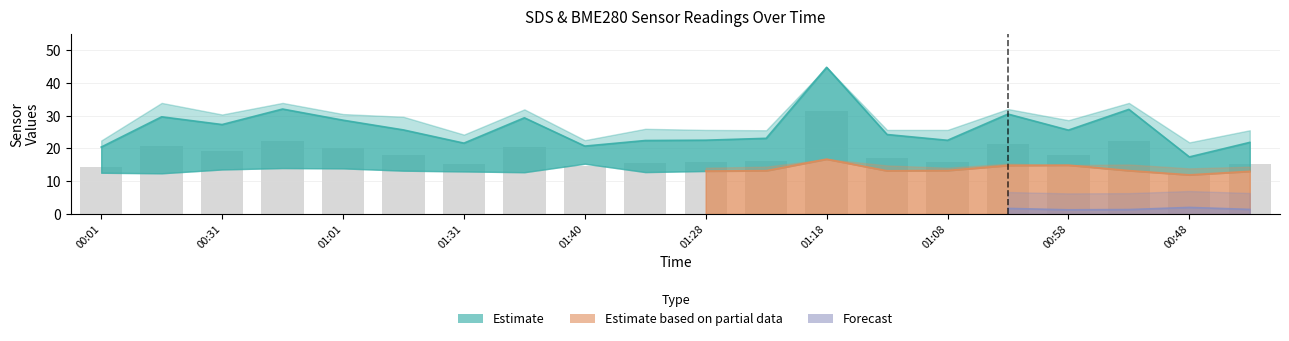

What is the difference between the SDS_P1 values at 01:18 and 01:31?

23.1